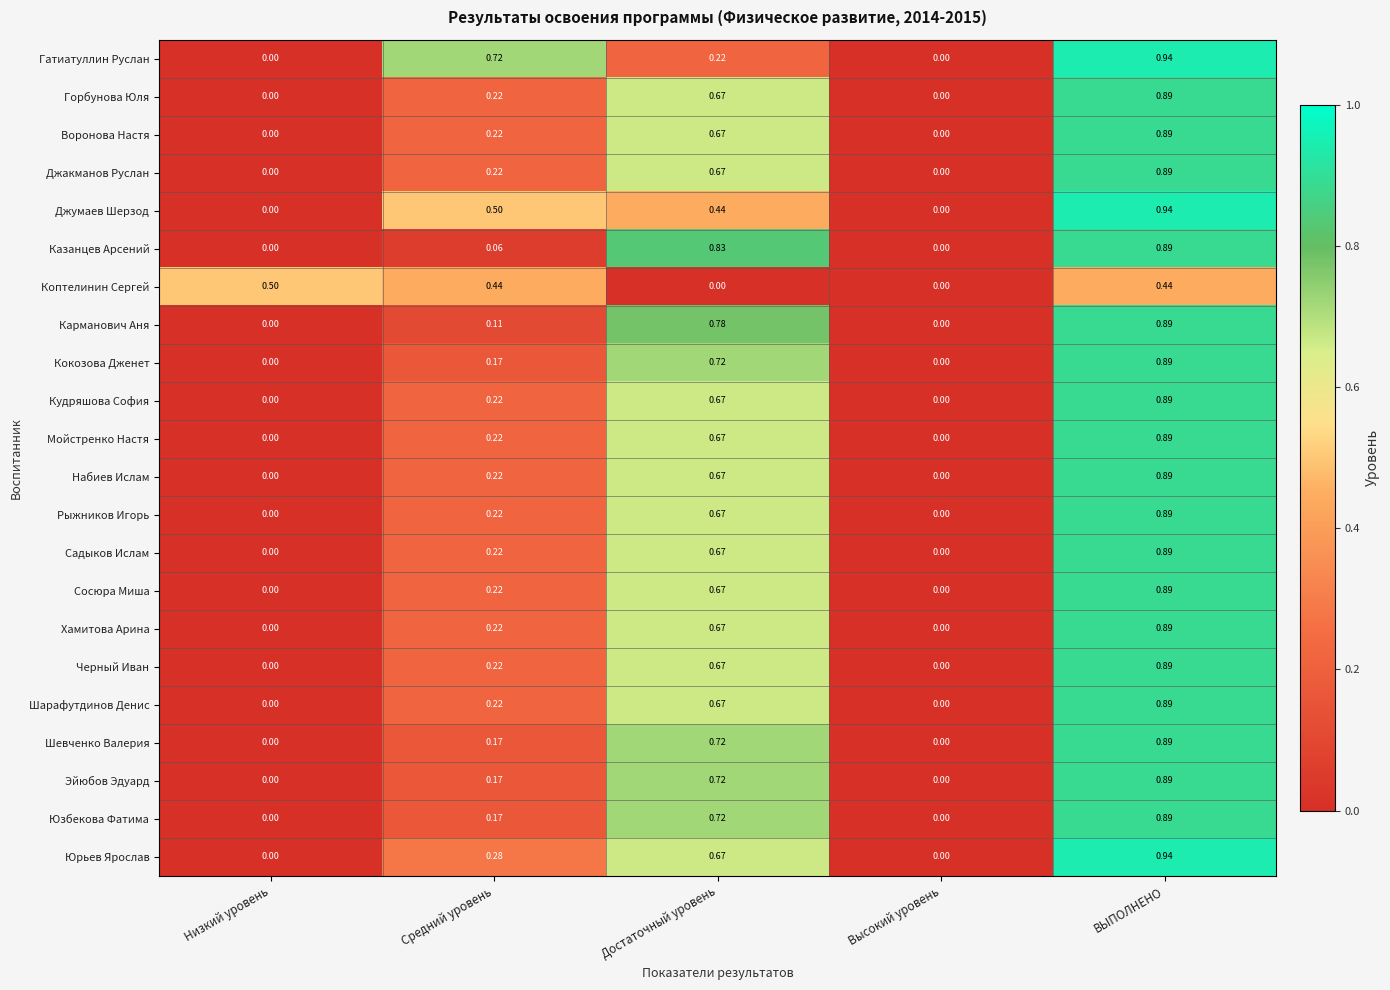

At which category does the chart reach its peak across all series?

ВЫПОЛНЕНО